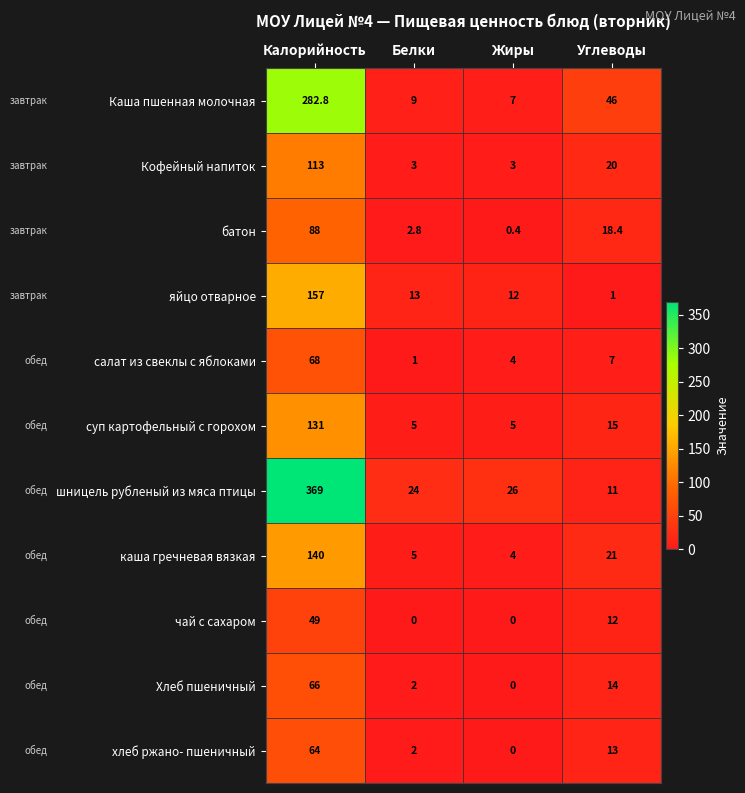

What value does the суп картофельный с горохом series have at Калорийность?

131.0